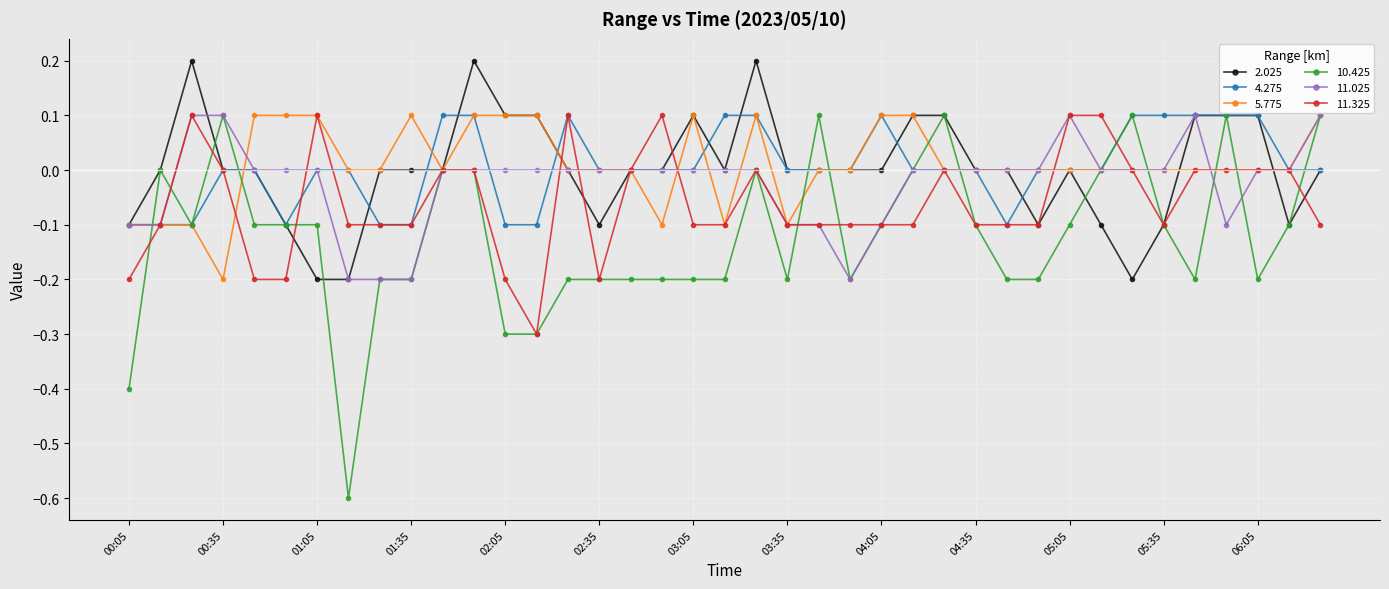

True or false: 10.425 has more than 0 interior local peaks.

True